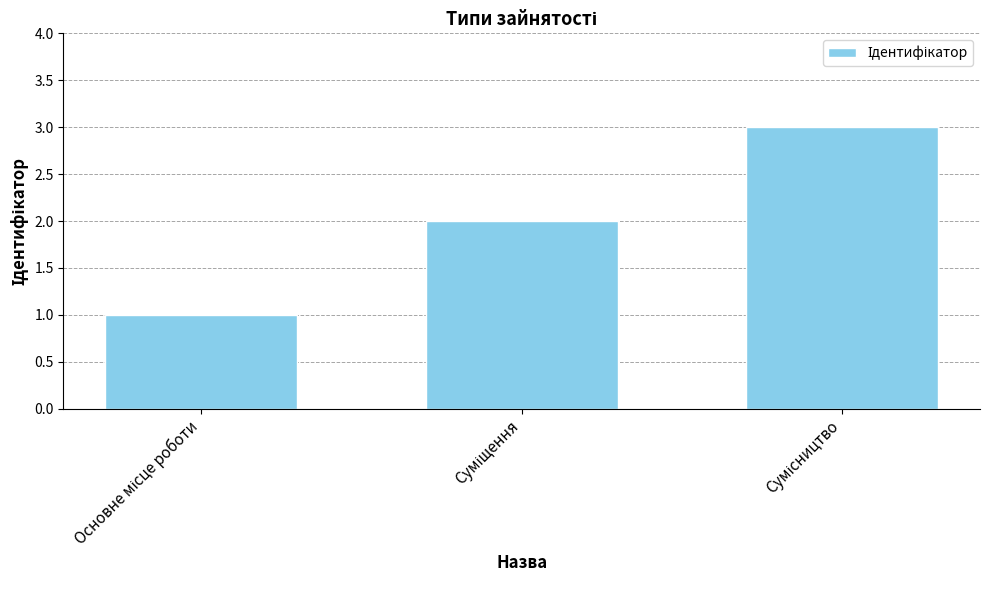

What is the maximum value shown in the chart?

3